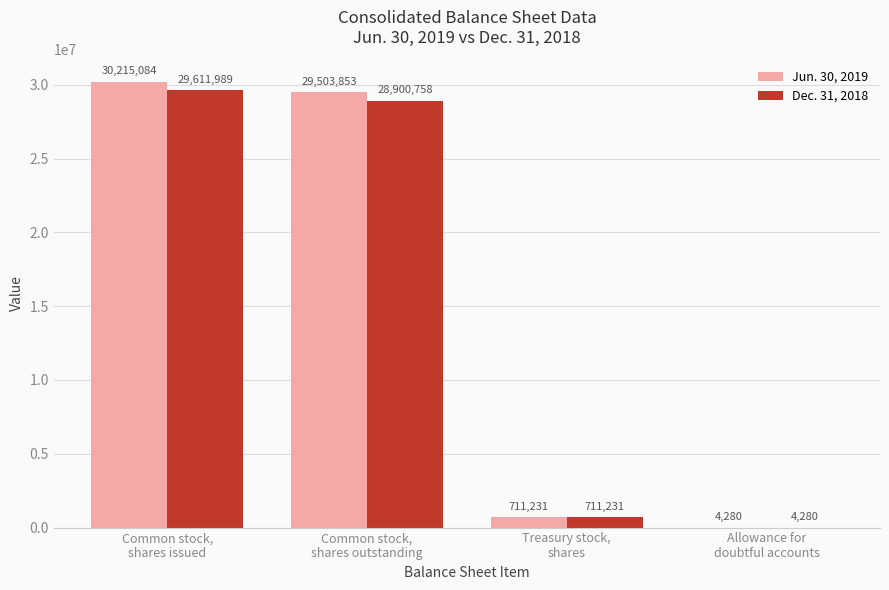

What is the sum of all Dec. 31, 2018 values?

59228258